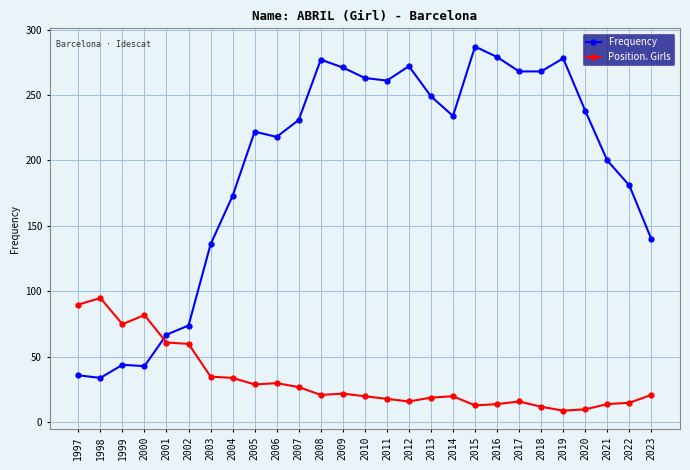

What is the total value across all series at 2003?

171